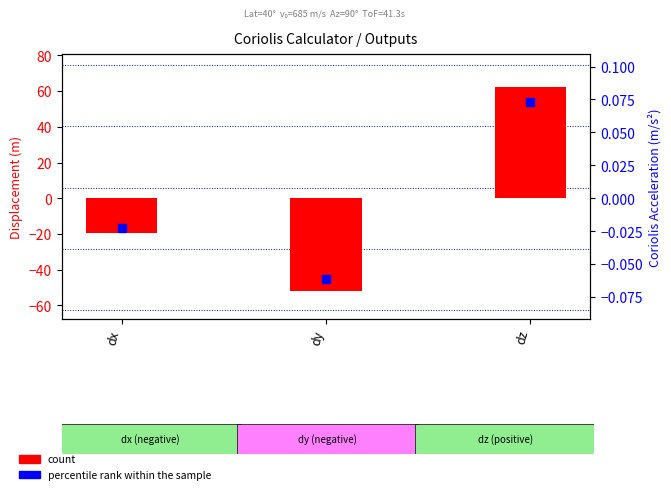

Which series has the widest spread of Y values?

count